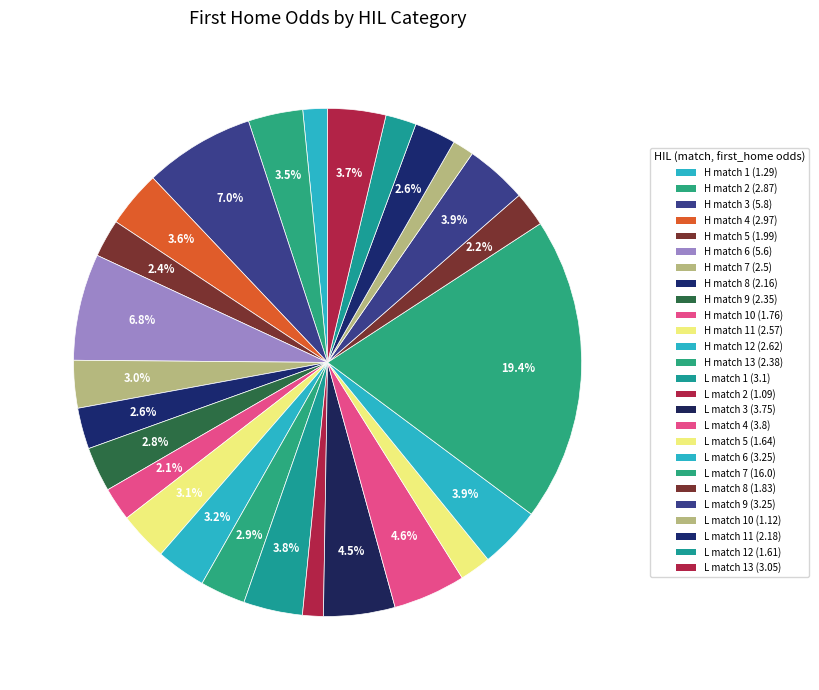

Which category has the biggest portion of the pie?

L